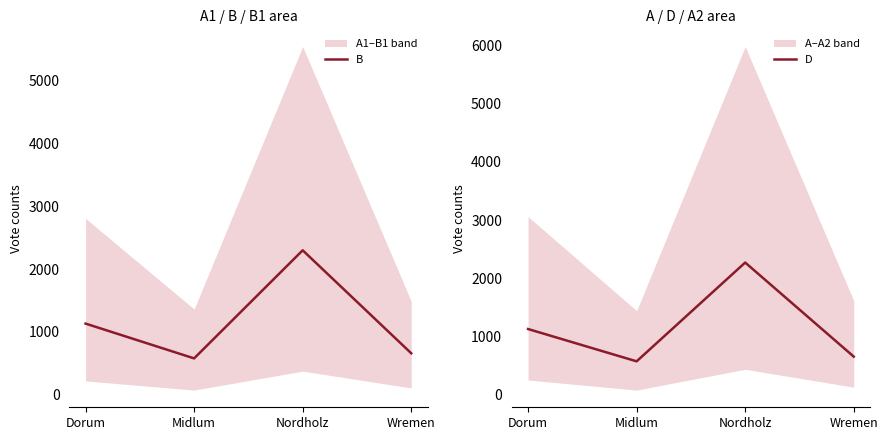

Is the value of B at Nordholz greater than the value of D at Midlum?

Yes